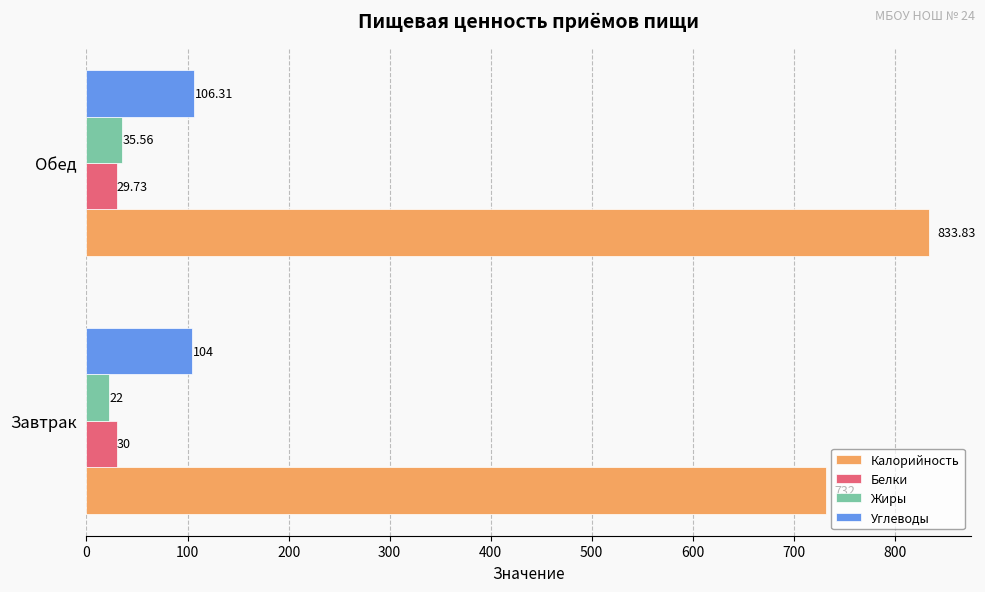

At which label does Калорийность reach its peak?

Обед